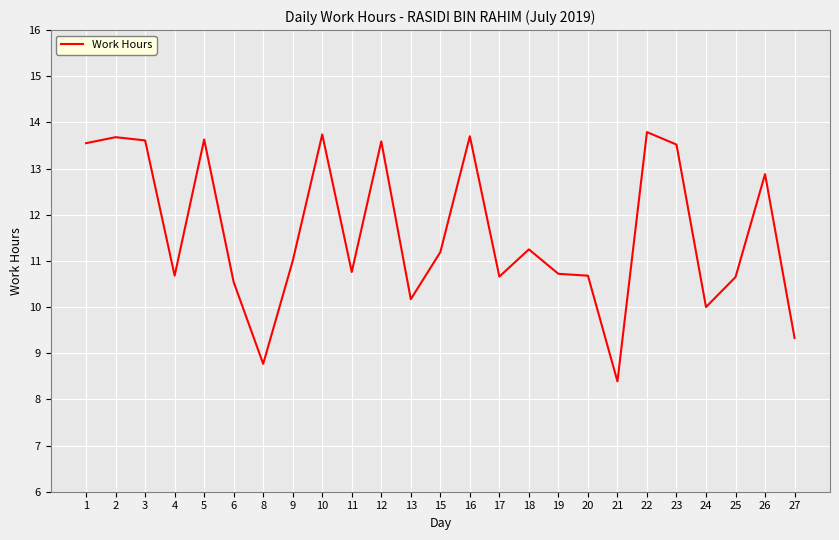

How many lines are shown in the chart?

1